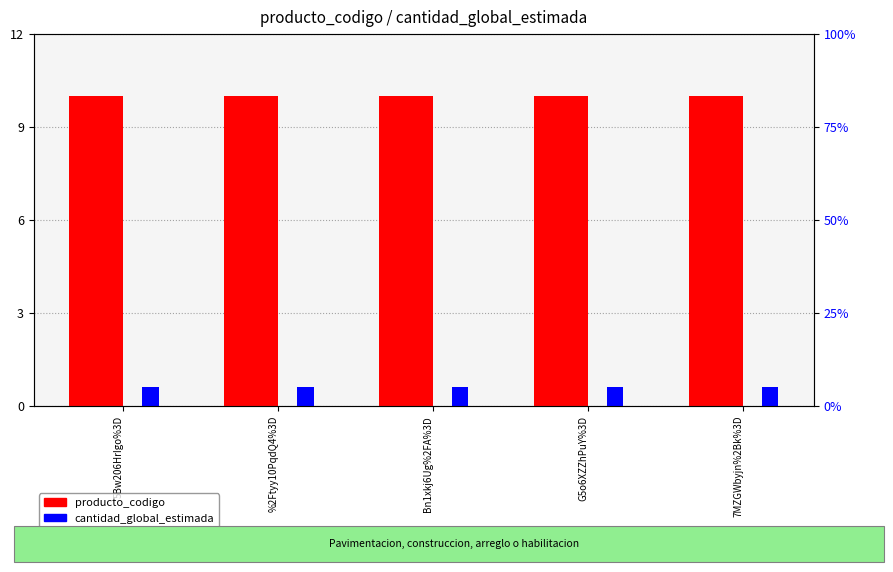

The cantidad_global_estimada series shows 5 at Bn1xkj6Ug%2FA%3D. True or false?

True